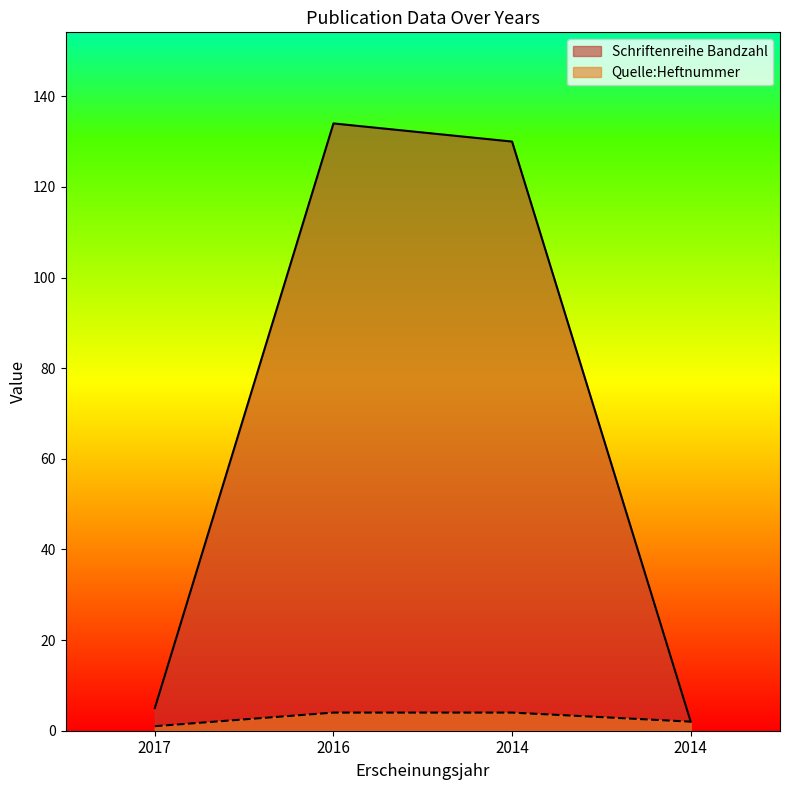

True or false: Schriftenreihe Bandzahl and Quelle:Heftnummer intersect in this chart.

False